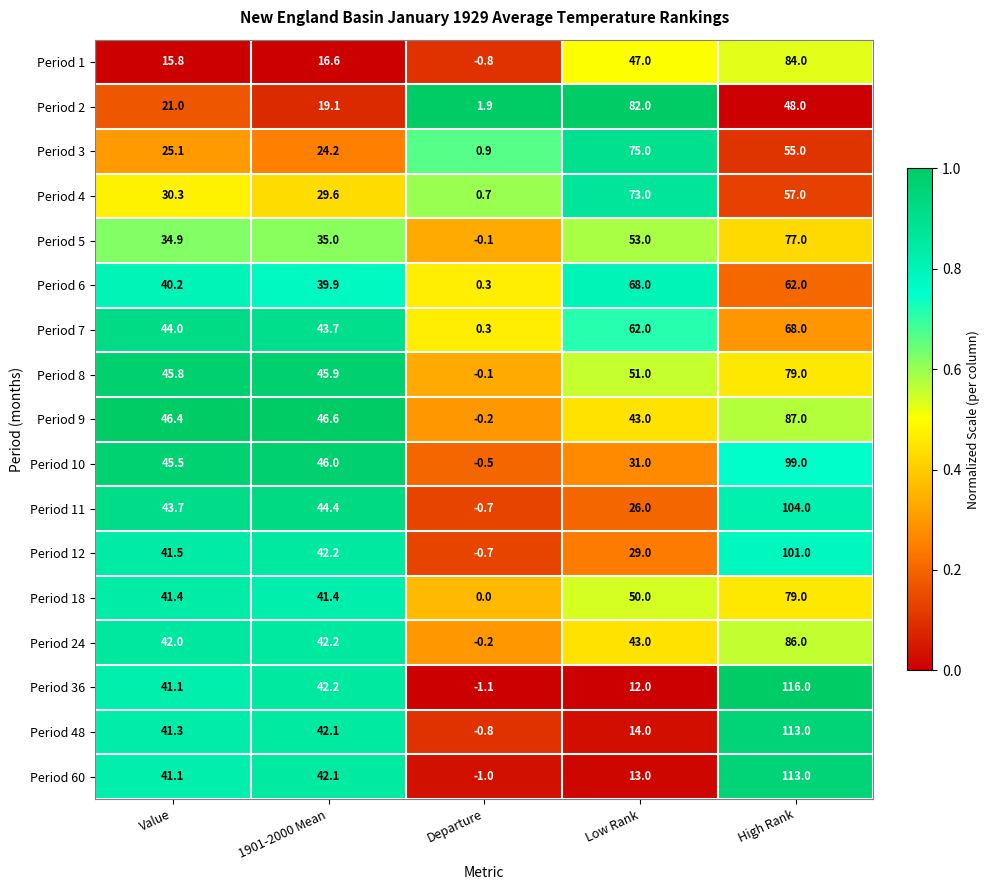

What is the average value of the Period 10 series?

44.2